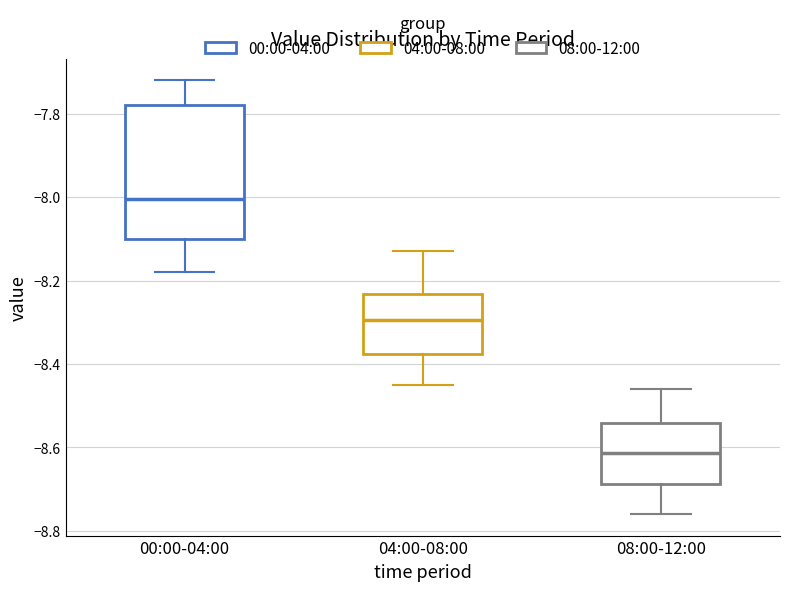

Reading left to right, transcribe this box plot: for each box, give where its median line is, the range the box spans, and where its two whiskers end, as read against the y-axis. The values are not printed on the chart, so give them approximately, as read against the axis.

00:00-04:00: median -8.00, box -8.10 to -7.78, whiskers -8.18 to -7.72
04:00-08:00: median -8.30, box -8.38 to -8.24, whiskers -8.44 to -8.12
08:00-12:00: median -8.62, box -8.68 to -8.54, whiskers -8.76 to -8.46